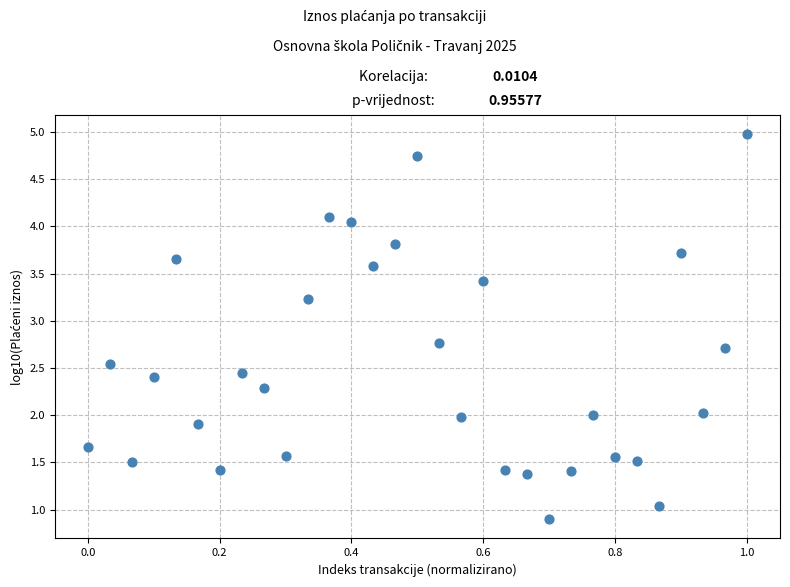

What is the range of X values (max minus min)?

1.0